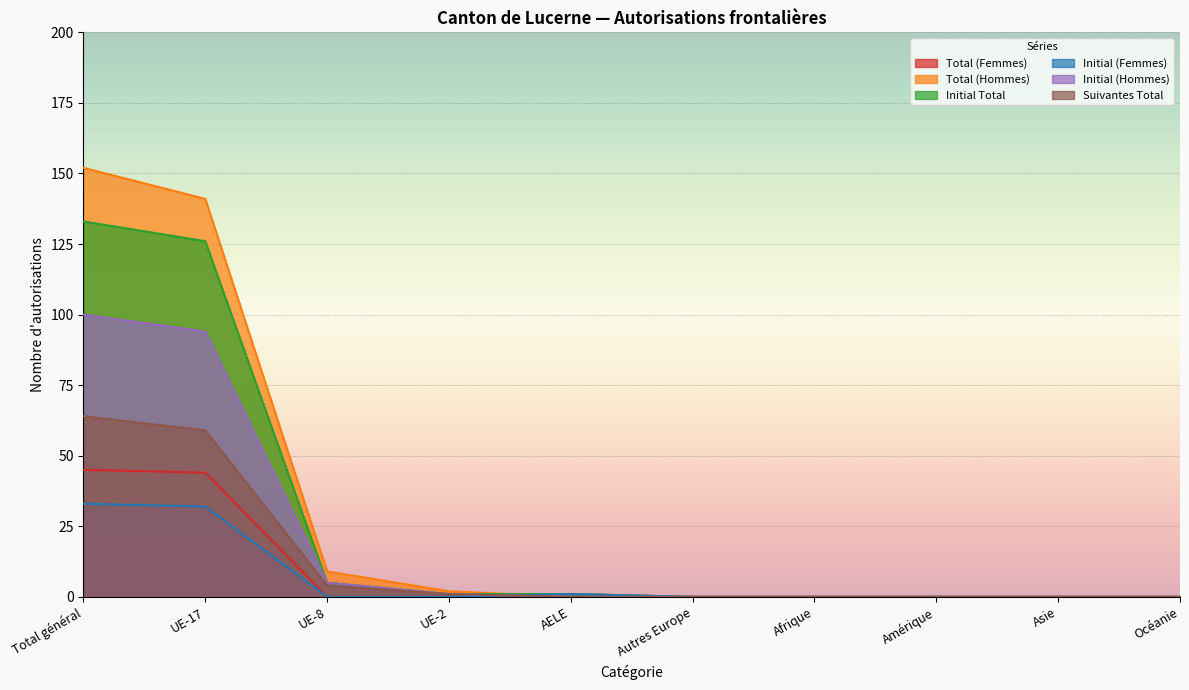

List the labels in order of Initial Total value, smallest first.

Autres Europe, Afrique, Amérique, Asie, Océanie, UE-2, AELE, UE-8, UE-17, Total général